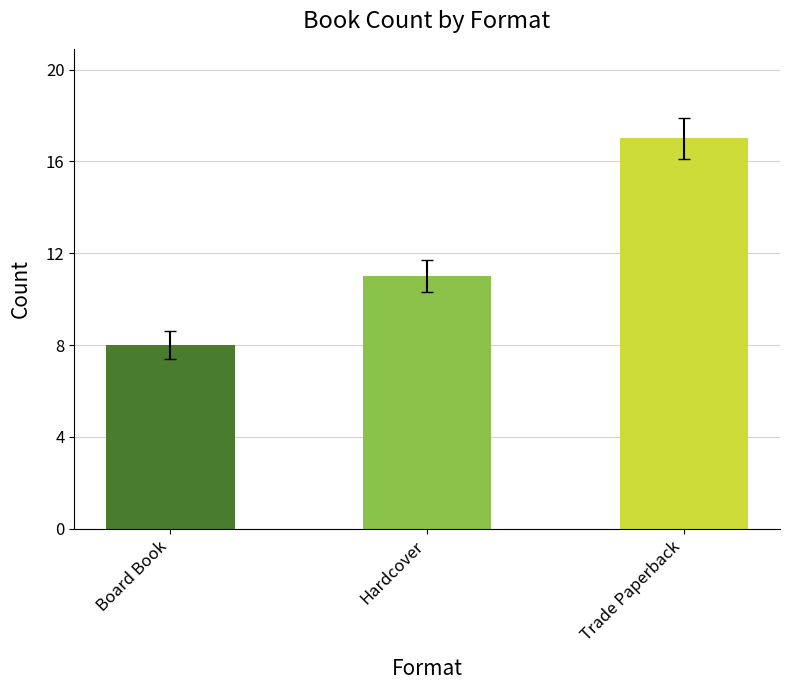

What is the label of the 1st bar from the right?

Trade Paperback